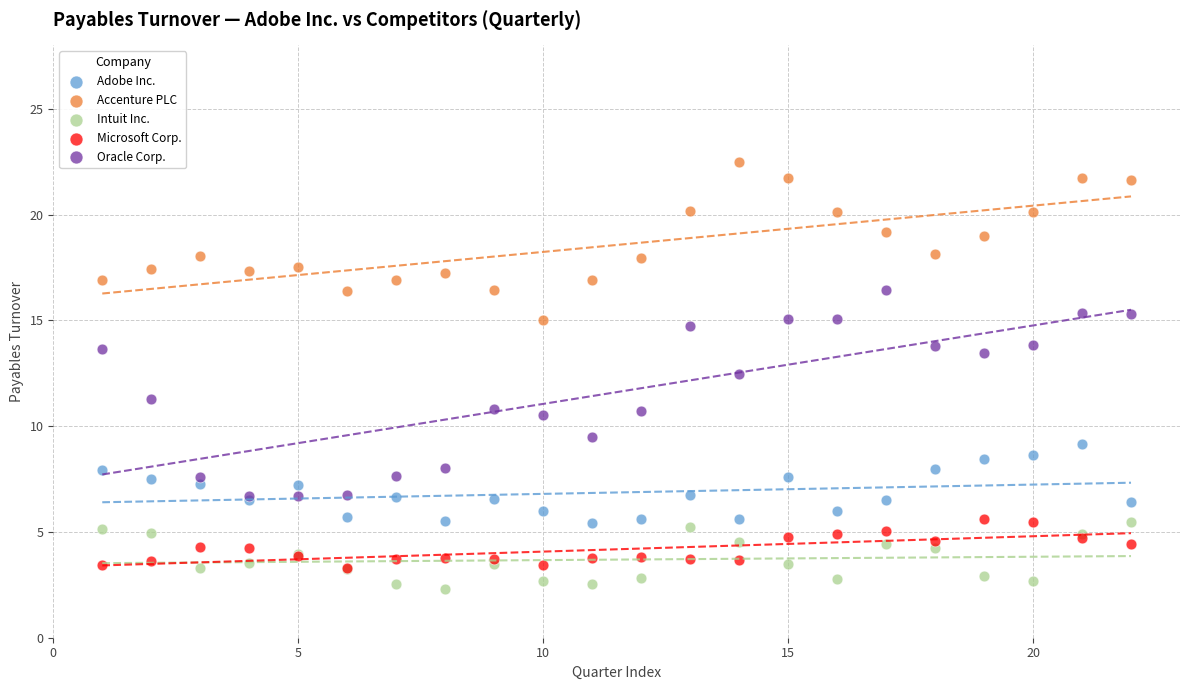

What are all the series names shown in the legend?

Adobe Inc., Accenture PLC, Intuit Inc., Microsoft Corp., Oracle Corp.